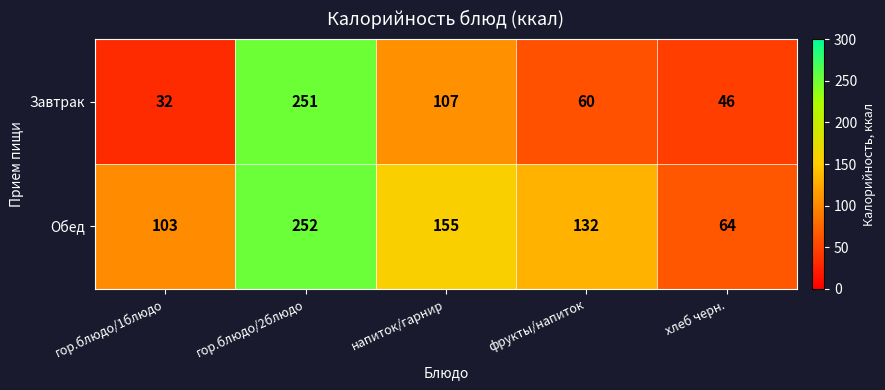

Which category has the lowest value across all series?

гор.блюдо/1блюдо